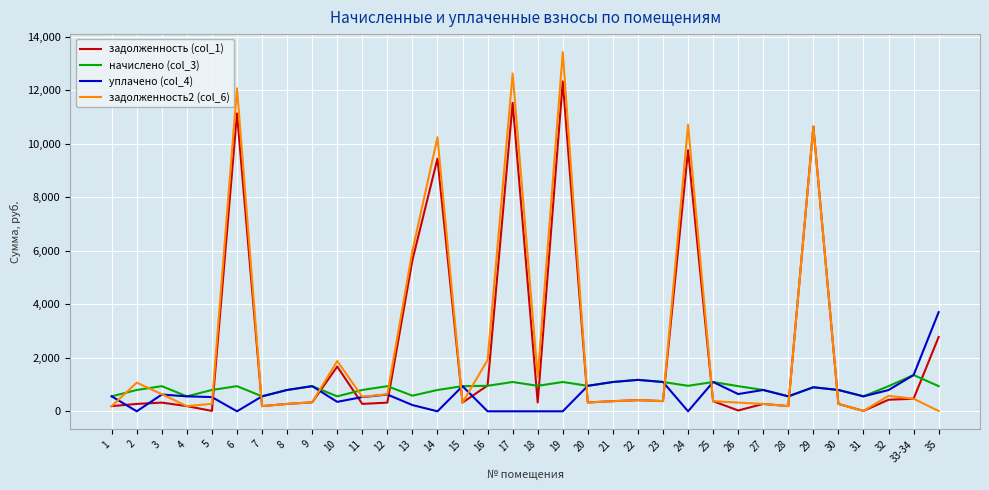

What is the minimum value for задолженность (col_1)?

14.1